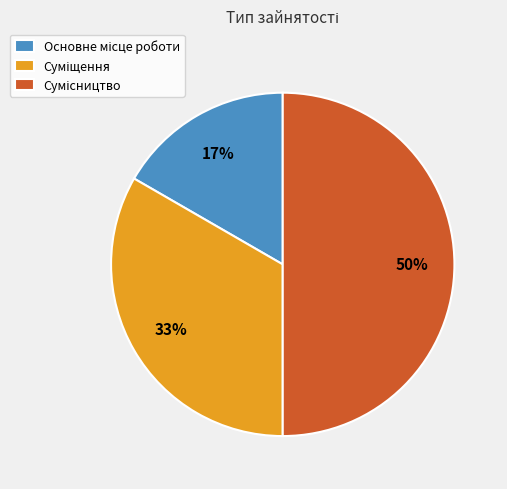

To the nearest percent, what is the average slice percentage?

33%